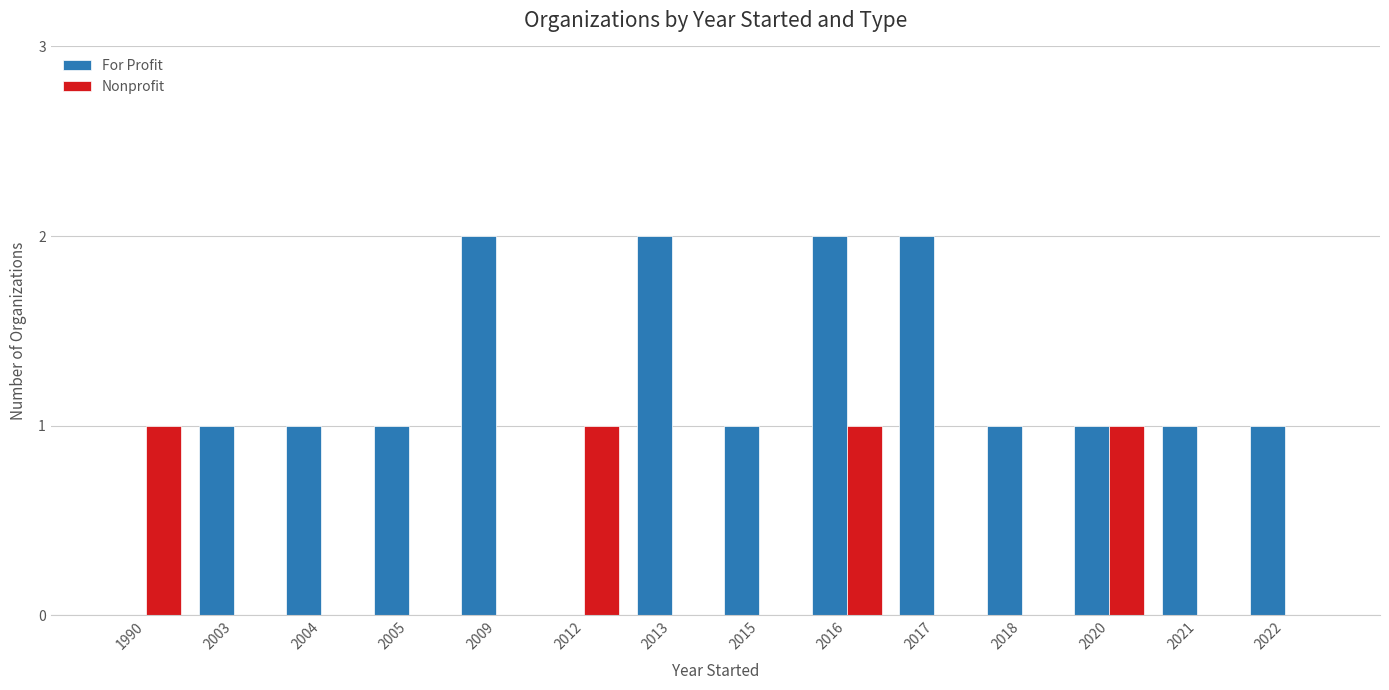

The value of For Profit at 2016 is 2. True or false?

True